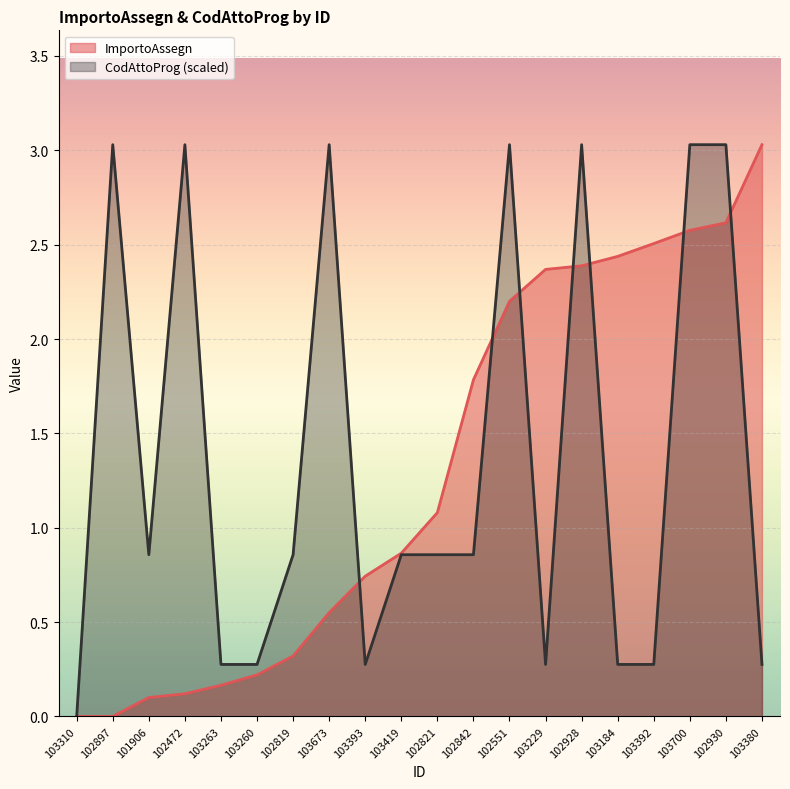

At which label does CodAttoProg reach its minimum?

103310